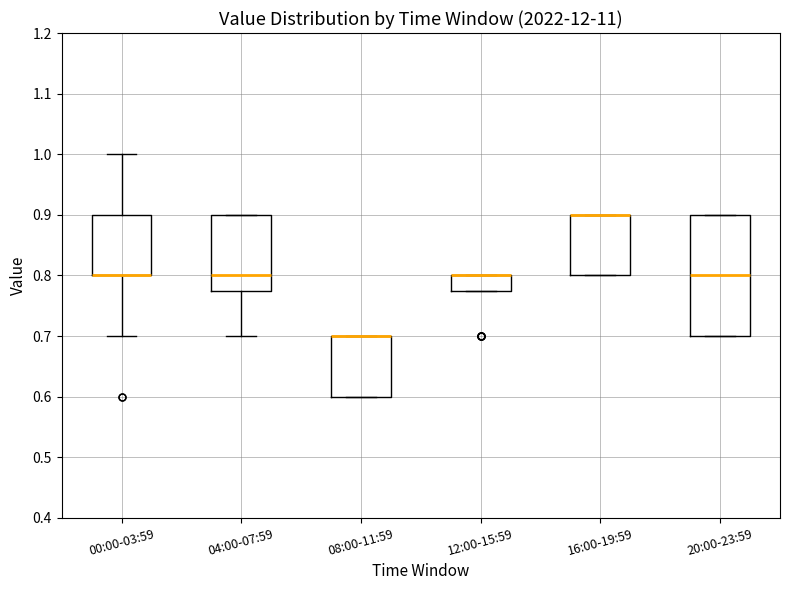

Which box is the tallest, from its lower edge to its upper edge?

20:00-23:59